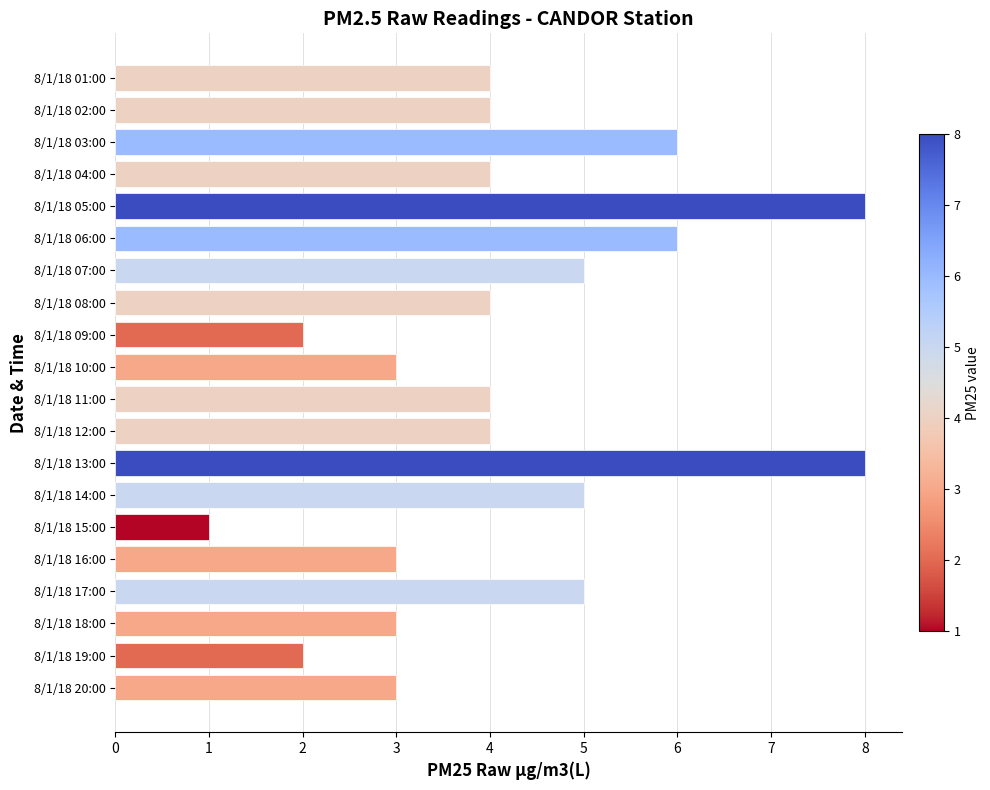

What is the greatest value displayed?

8